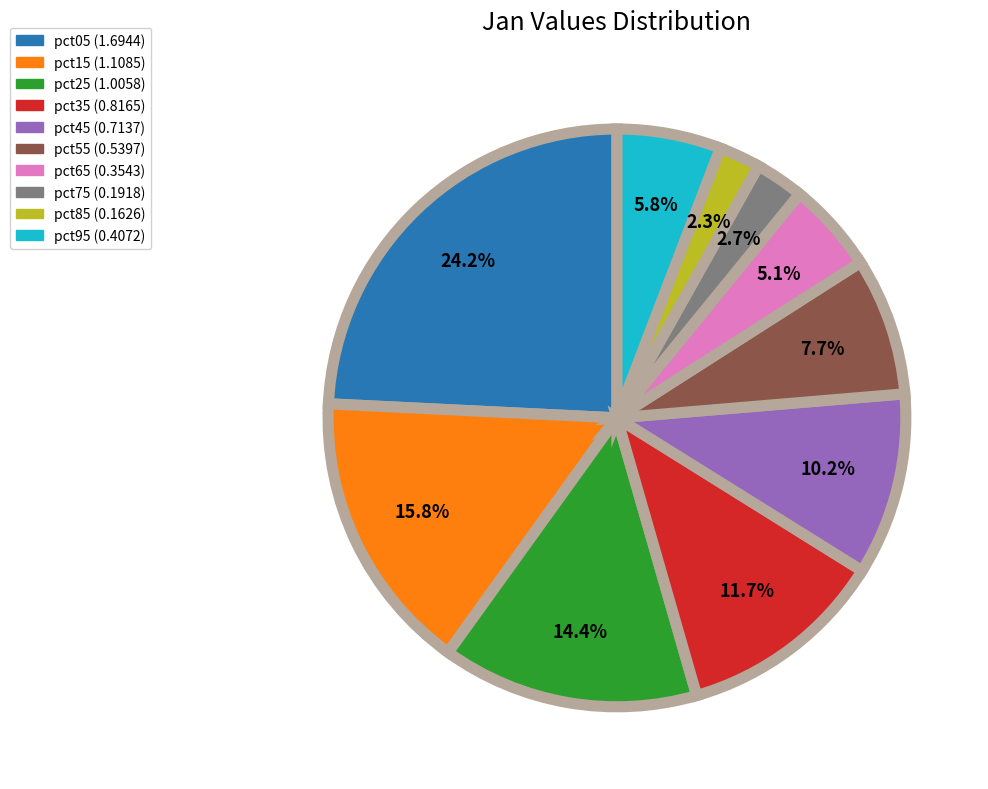

Approximately how many times larger is the value at pct25 (1.0058) compared to pct05 (1.6944)?

0.6